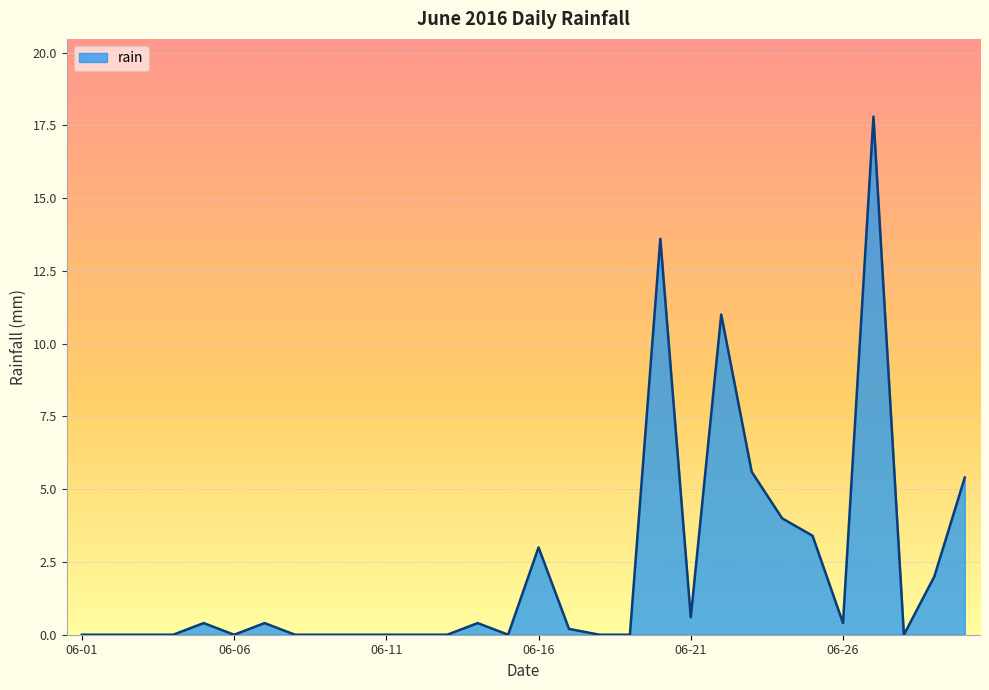

What is the difference between the maximum and minimum values?

17.8